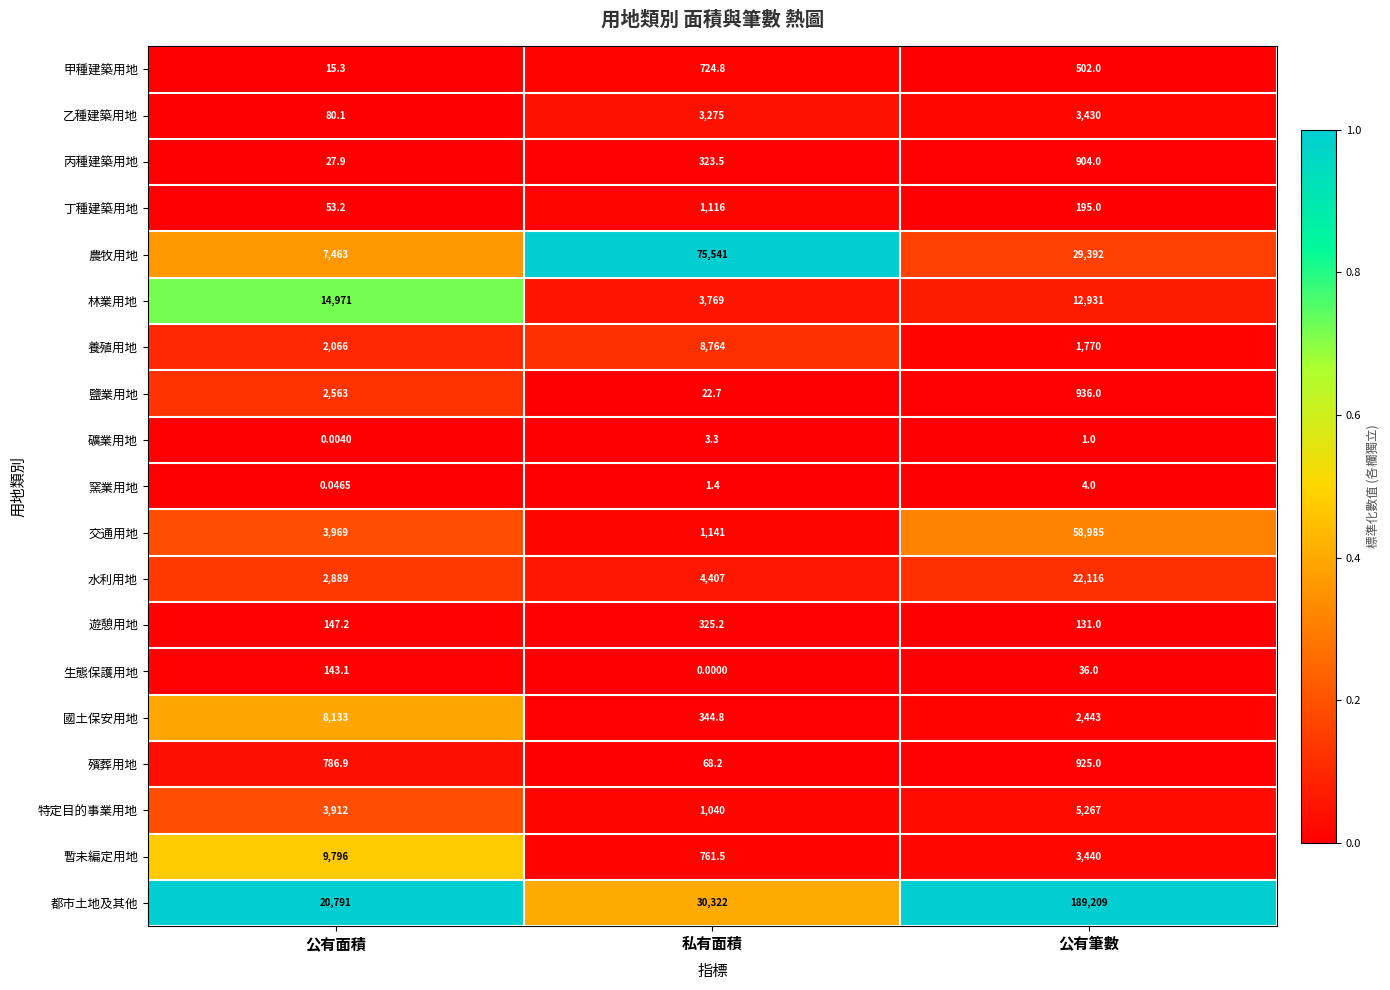

Where is 生態保護用地 nearest to the value 71?

公有筆數